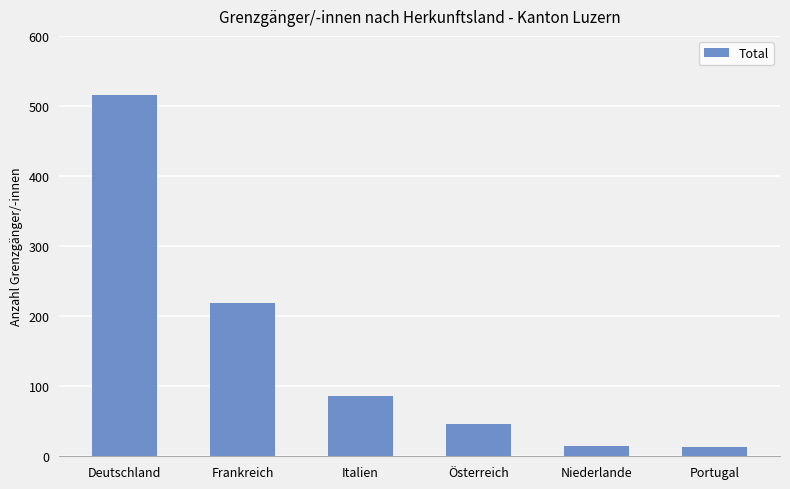

At which label does the data first exceed 86?

Deutschland